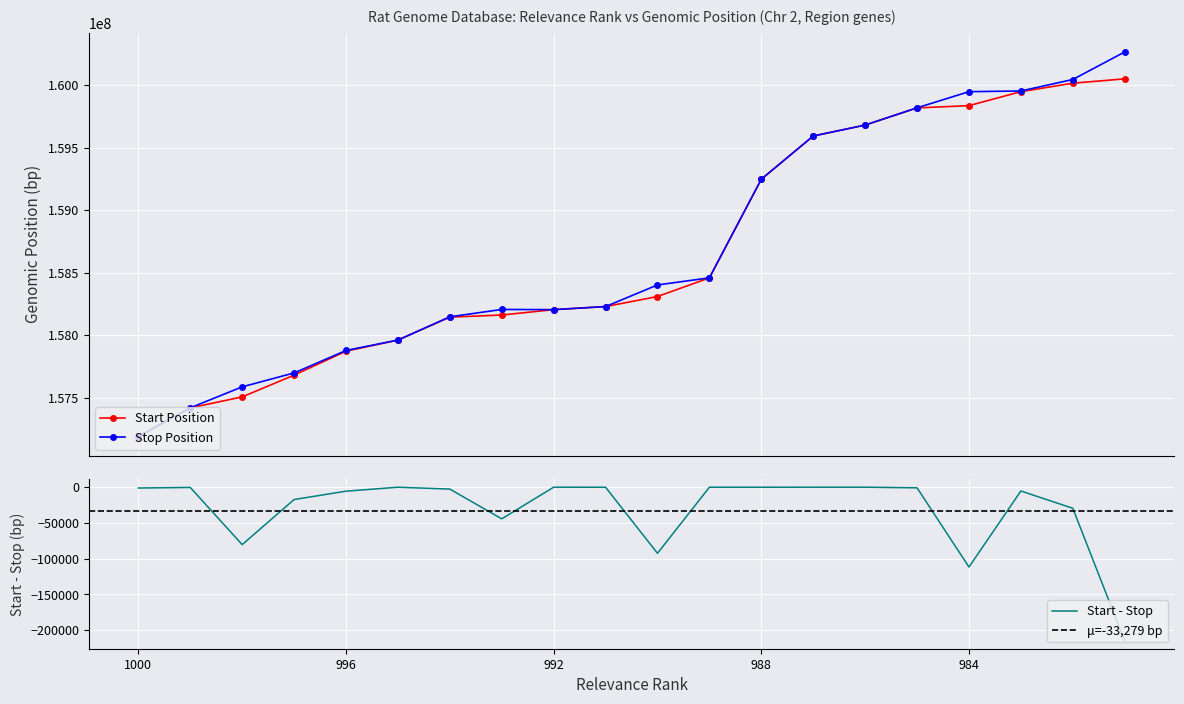

True or false: Stop and Start intersect in this chart.

False